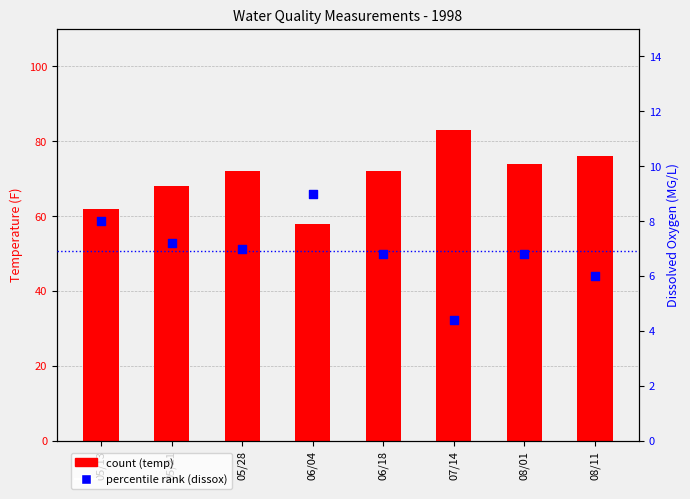

Is the value of Avg Temperature at 08/11 greater than the value of Avg Dissox at 06/18?

Yes